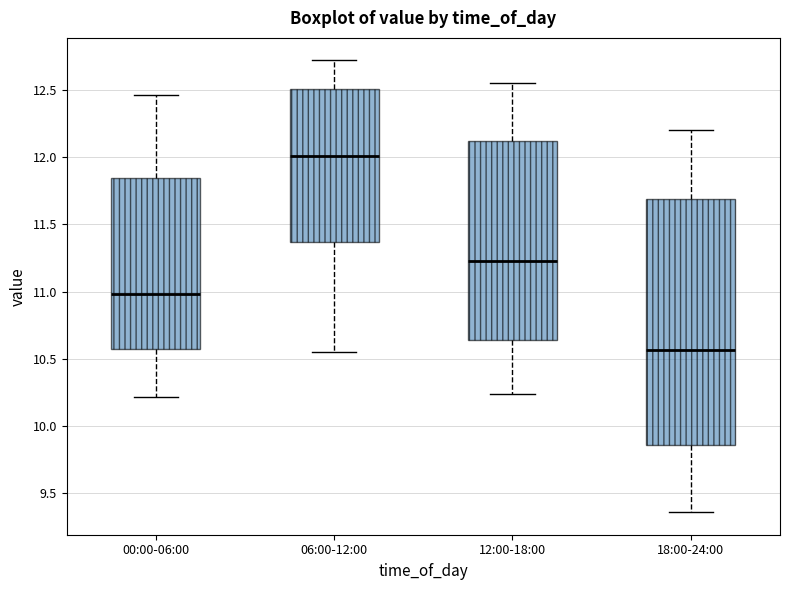

Where does the median line of the box for 12:00-18:00 sit on the y-axis? The values are not printed on the chart, so give them approximately, as read against the axis.

11.25